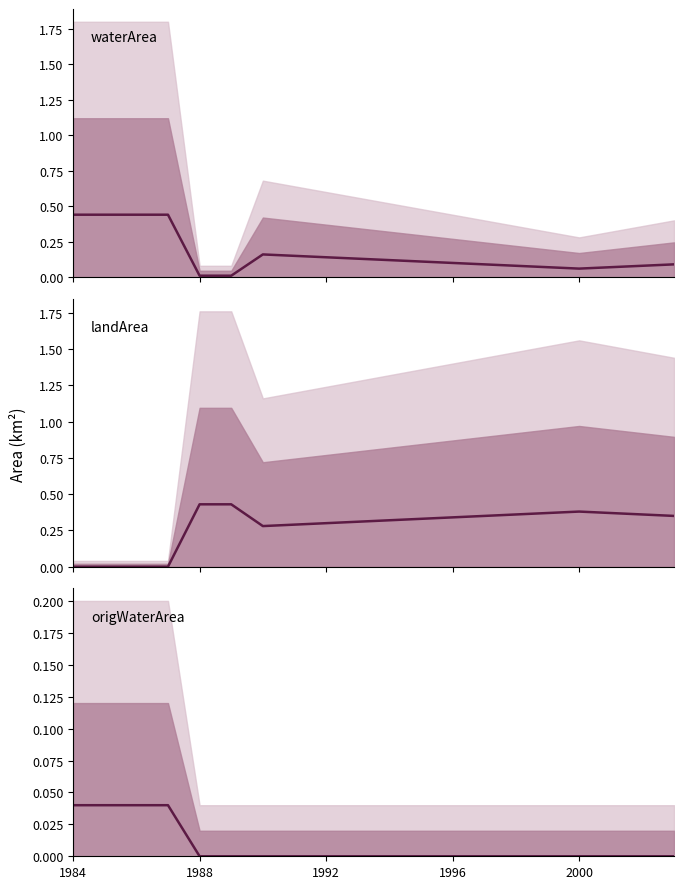

After their last crossing, which series has the higher values: waterArea or landArea?

landArea